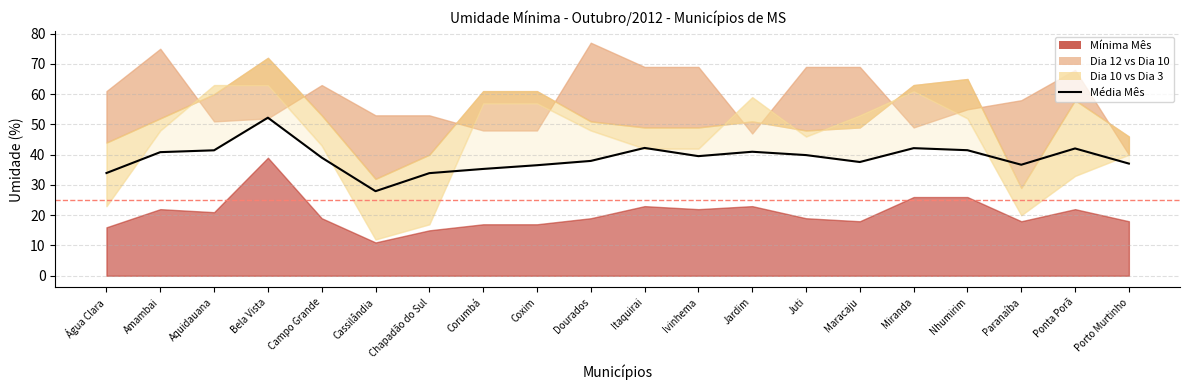

How many points are lower than both their immediate neighbors (excluding endpoints)?

4